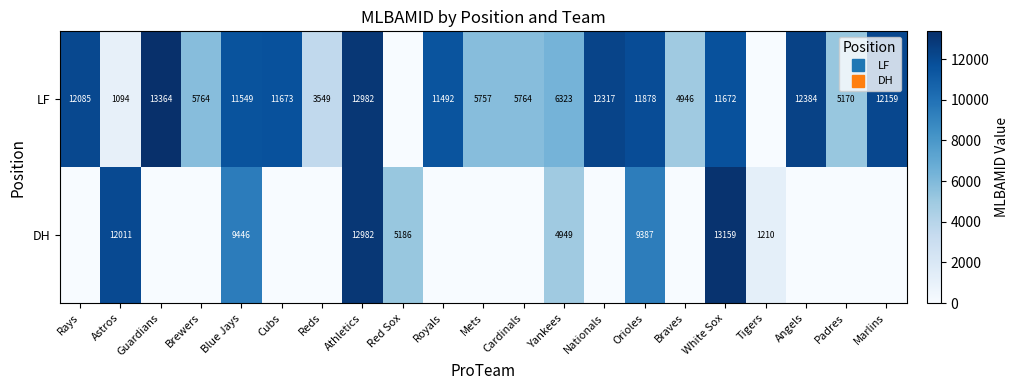

Rank the series by their average value, from lowest to highest.

DH, LF